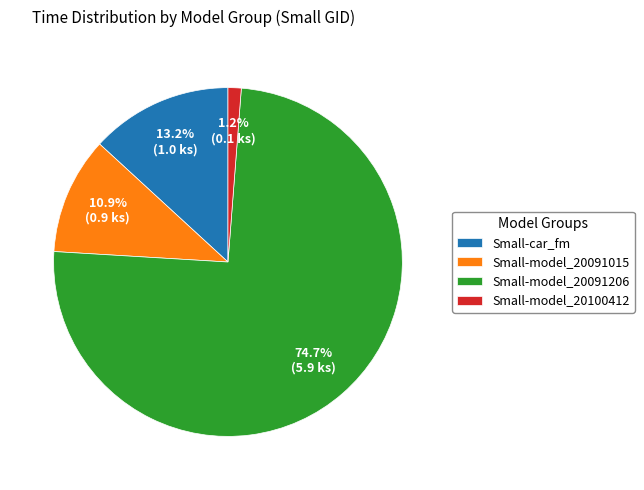

Count the number of slices in the pie.

4